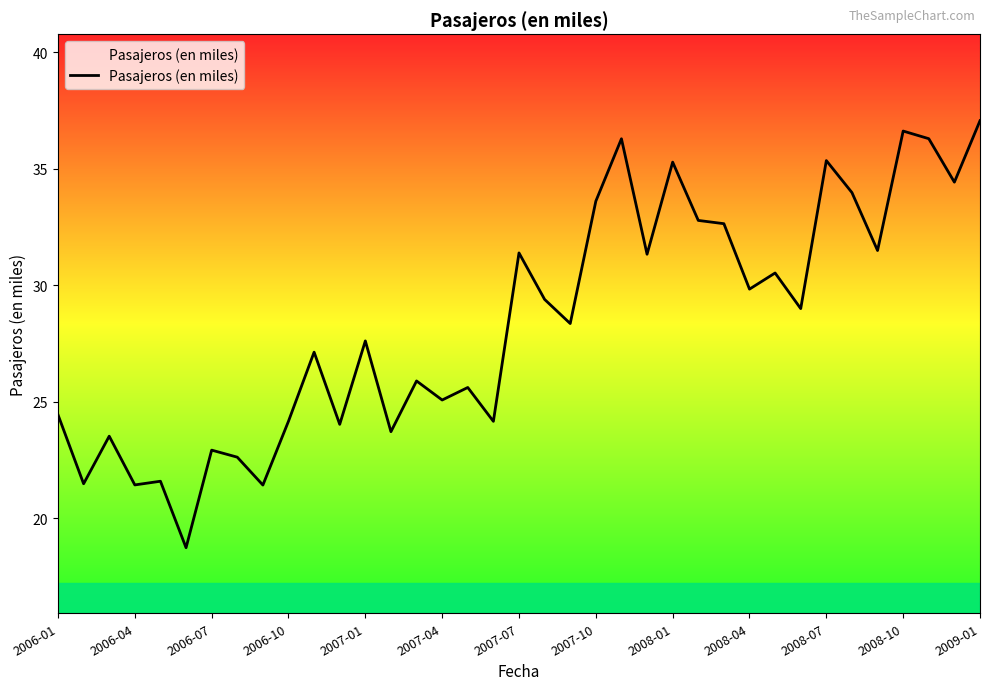

What is the difference between the maximum and minimum values?

18.3